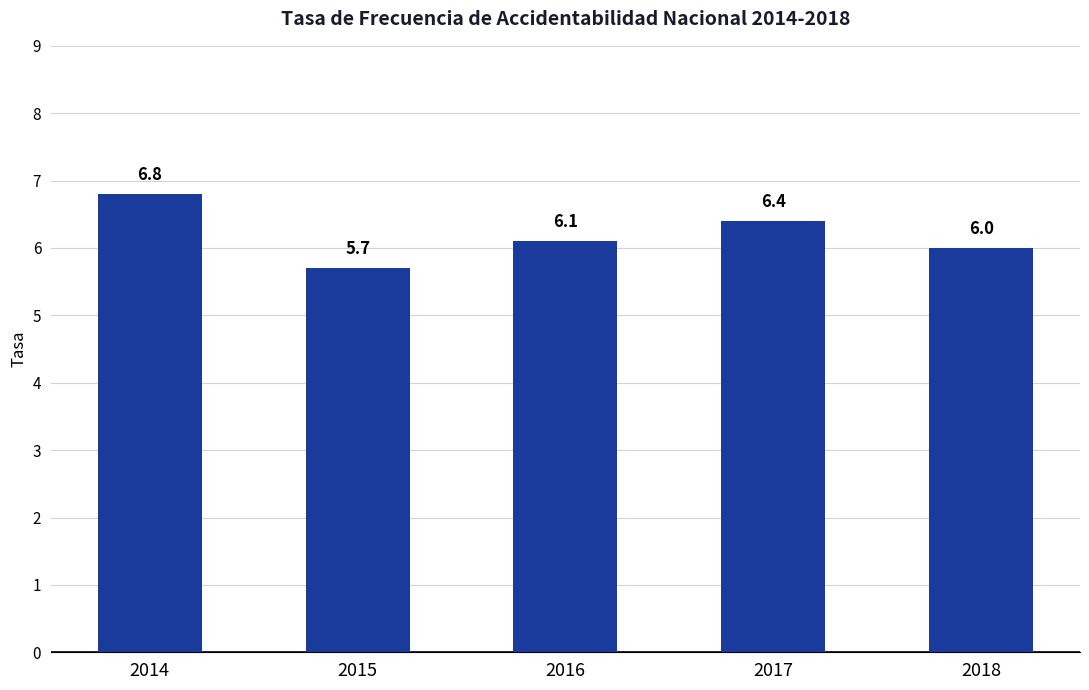

What is the sum of the values at 2016 and 2017?

12.5